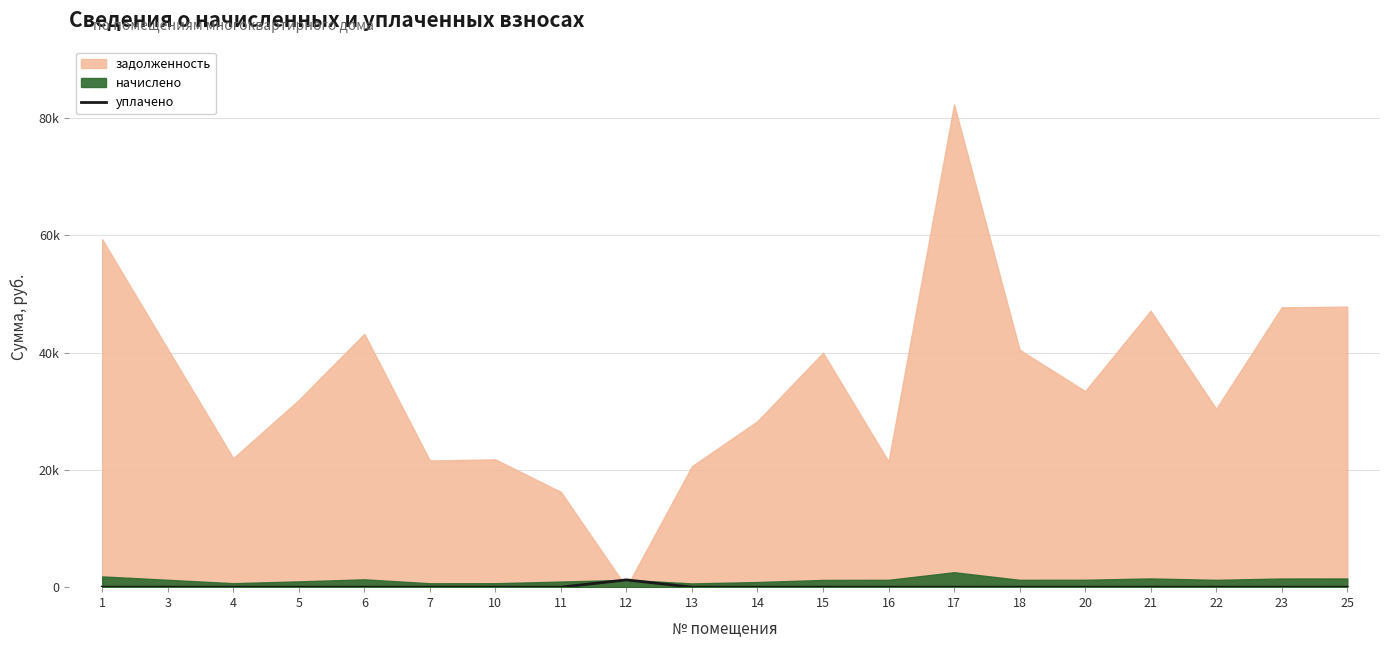

Rank the categories by value from highest to lowest.

12, 1, 3, 4, 5, 6, 7, 10, 11, 13, 14, 15, 16, 17, 18, 20, 21, 22, 23, 25